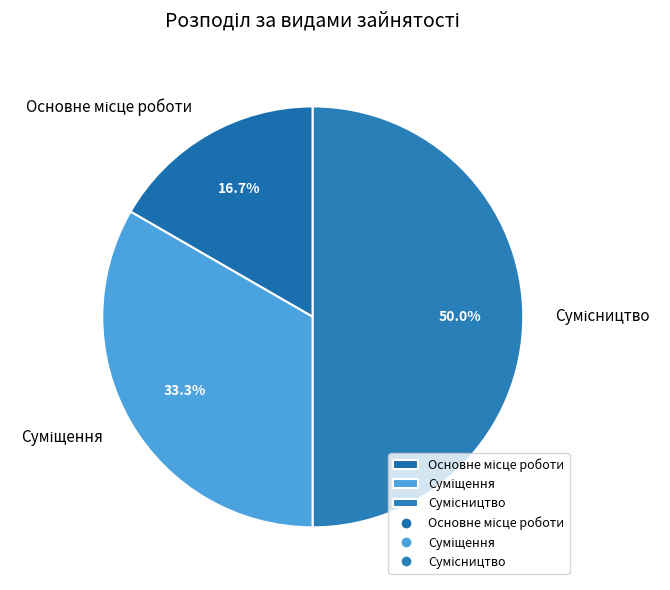

How many segments does this pie chart have?

3